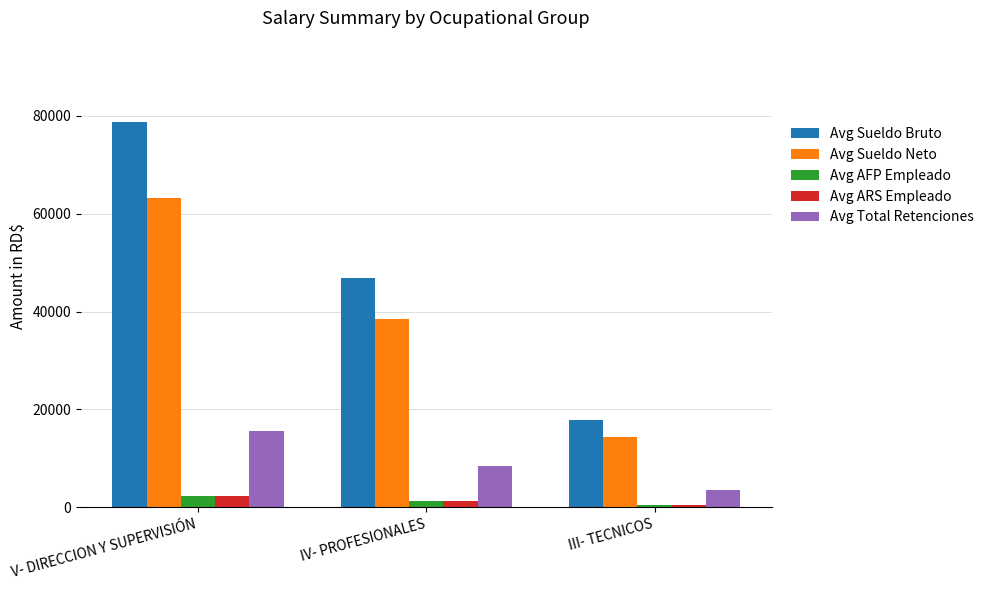

At how many categories does at least one series exceed 9427?

3